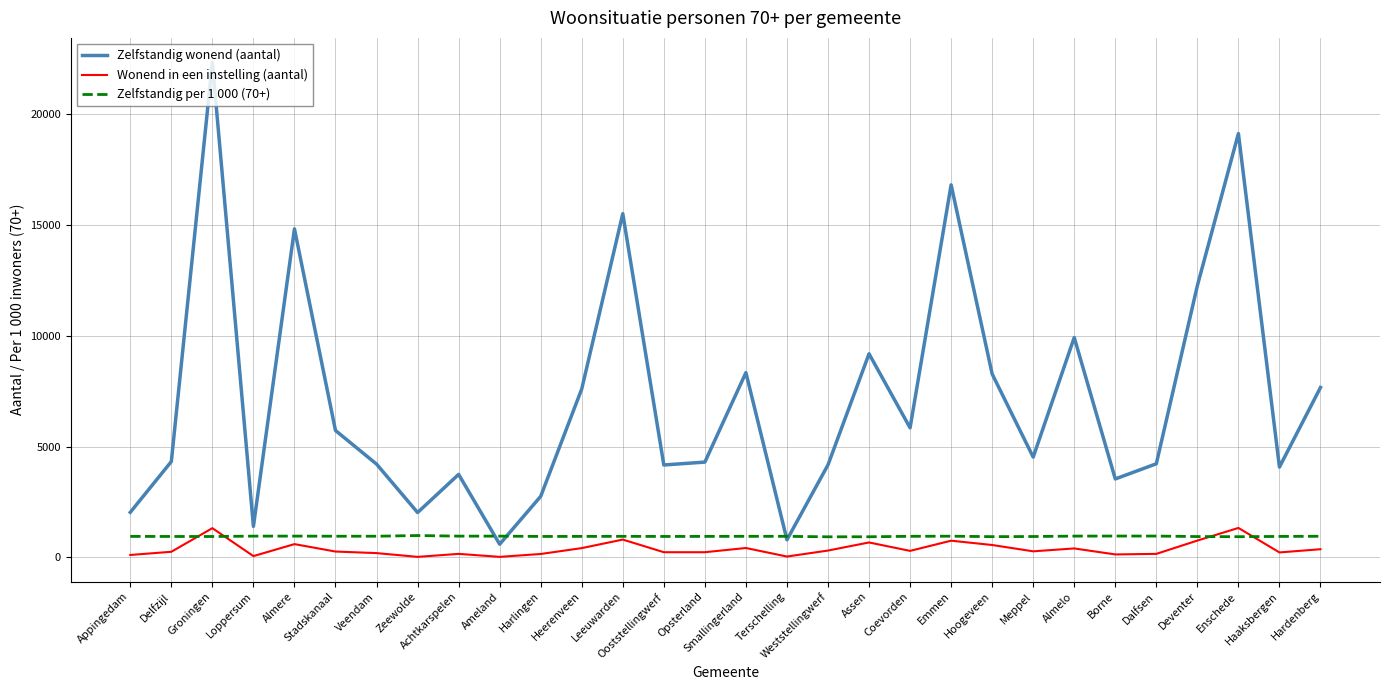

What is the minimum value for Zelfstandig wonend (aantal)?

595